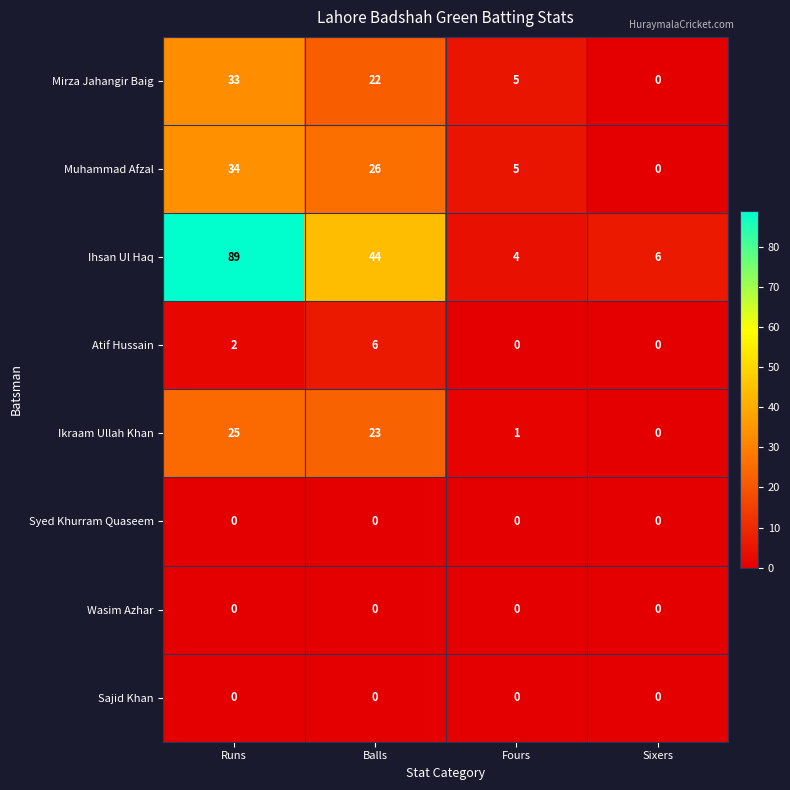

At which label does Muhammad Afzal first exceed 26?

Runs